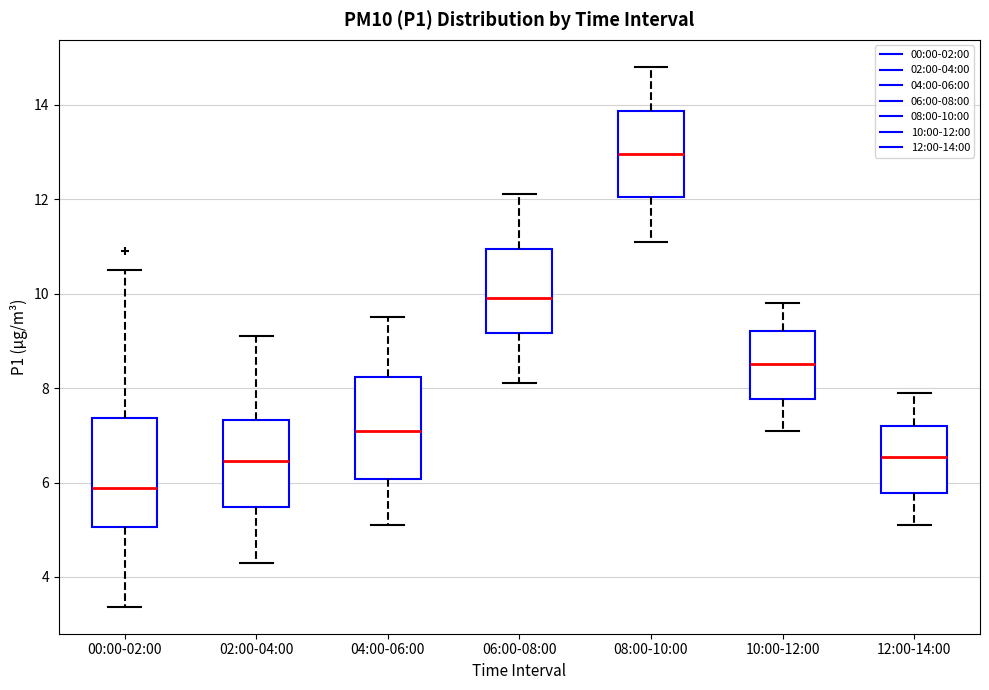

Reading left to right, transcribe this box plot: for each box, give where its median line is, the range the box spans, and where its two whiskers end, as read against the y-axis. The values are not printed on the chart, so give them approximately, as read against the axis.

00:00-02:00: median 5.8, box 5.0 to 7.4, whiskers 3.4 to 10.6
02:00-04:00: median 6.4, box 5.4 to 7.4, whiskers 4.4 to 9.2
04:00-06:00: median 7.2, box 6.0 to 8.2, whiskers 5.2 to 9.6
06:00-08:00: median 10.0, box 9.2 to 11.0, whiskers 8.2 to 12.2
08:00-10:00: median 13.0, box 12.0 to 13.8, whiskers 11.2 to 14.8
10:00-12:00: median 8.6, box 7.8 to 9.2, whiskers 7.2 to 9.8
12:00-14:00: median 6.6, box 5.8 to 7.2, whiskers 5.2 to 8.0